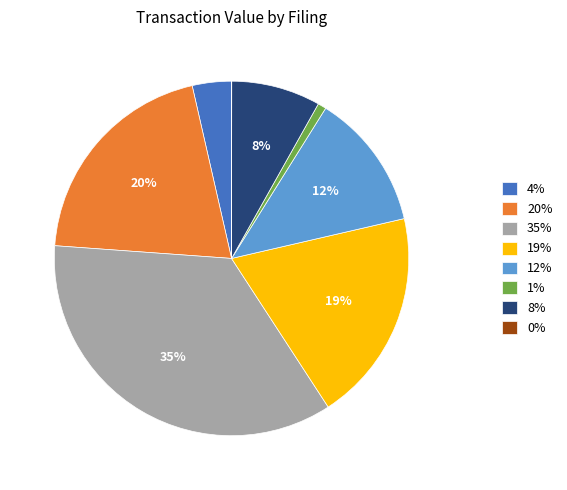

Which slice is the largest?

35%